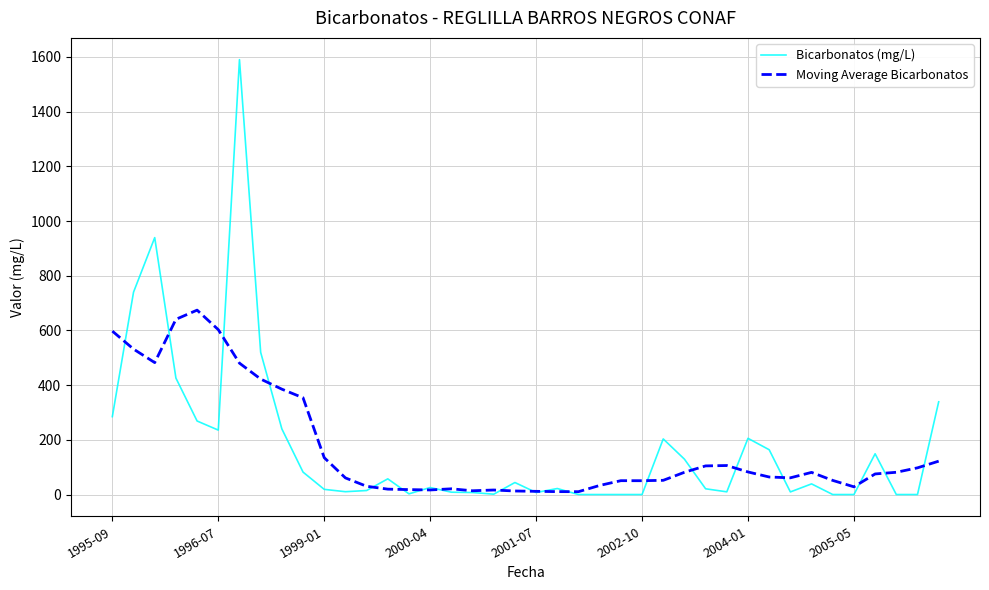

Which series has the widest spread of values?

Bicarbonatos (mg/L)